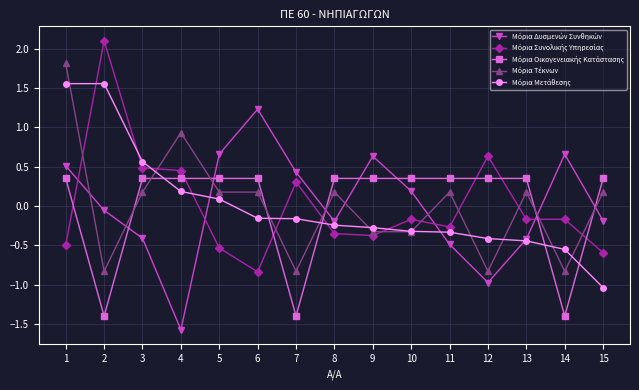

What is the spread (max minus min) of values at 11?

0.8